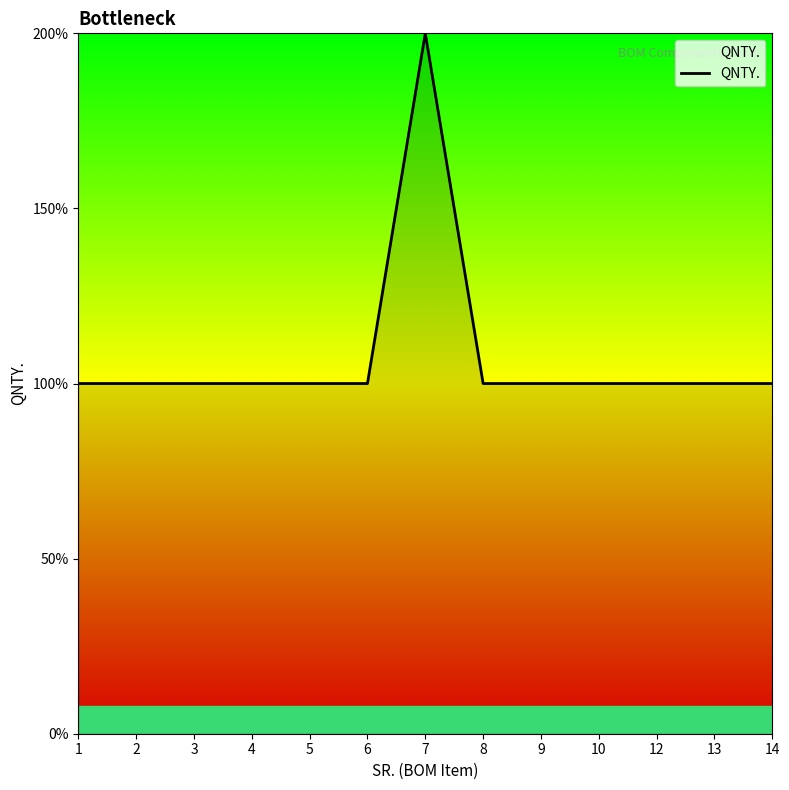

How many interior local peaks (higher than both neighbors) does the data have?

1